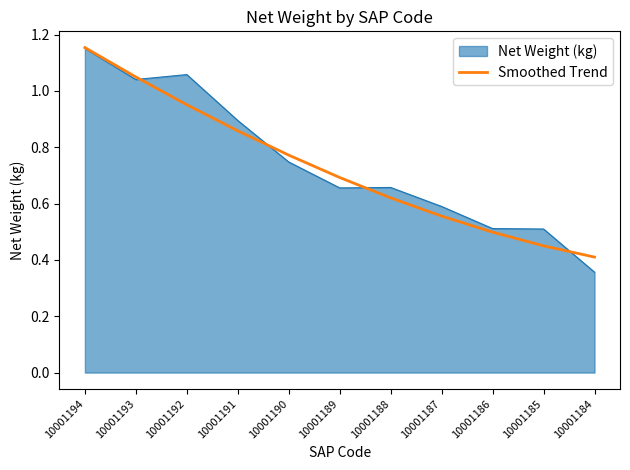

Which label corresponds to the smallest value in the chart?

10001184